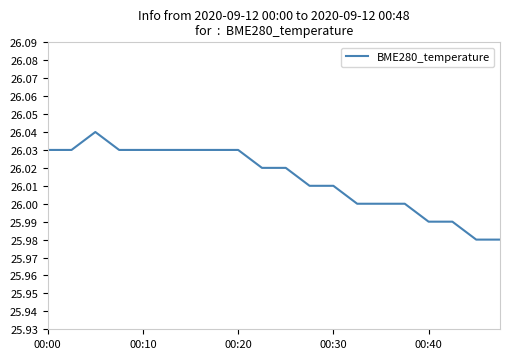

How many lines are shown in the chart?

1